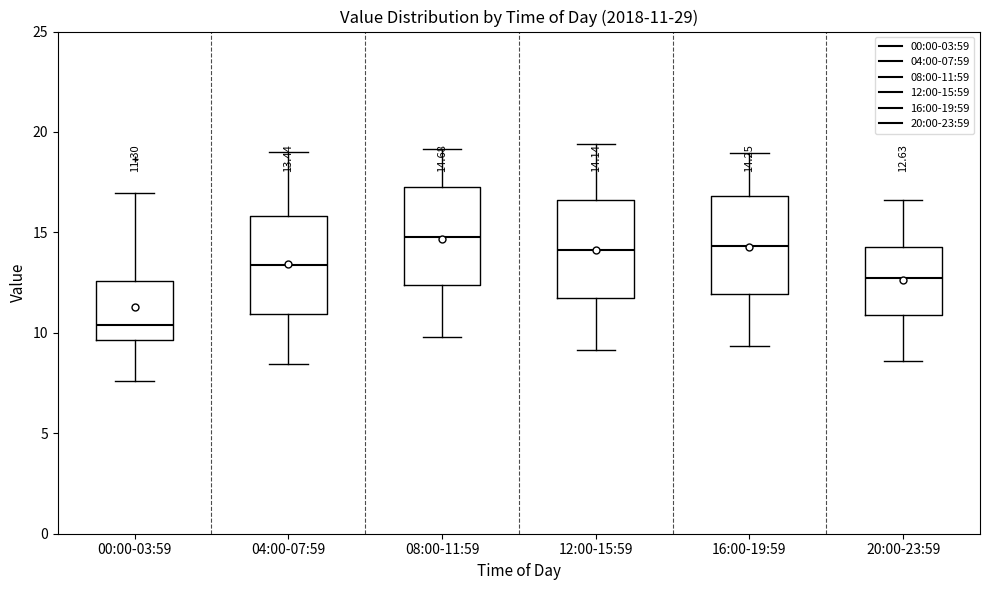

Which box's median line is the lowest?

00:00-03:59